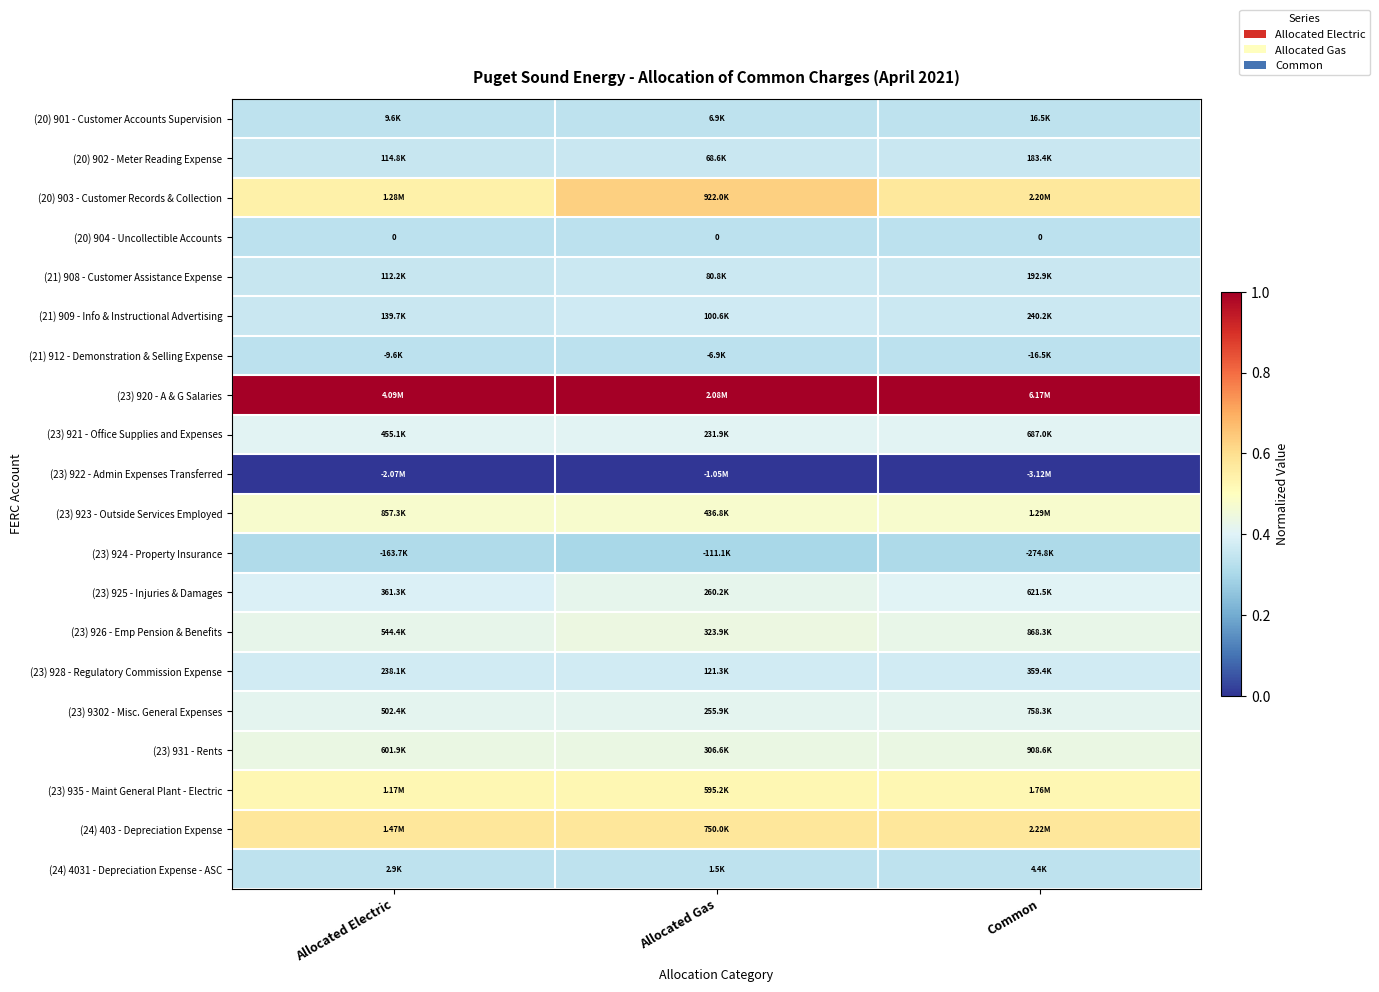

How many series are shown in this chart?

20